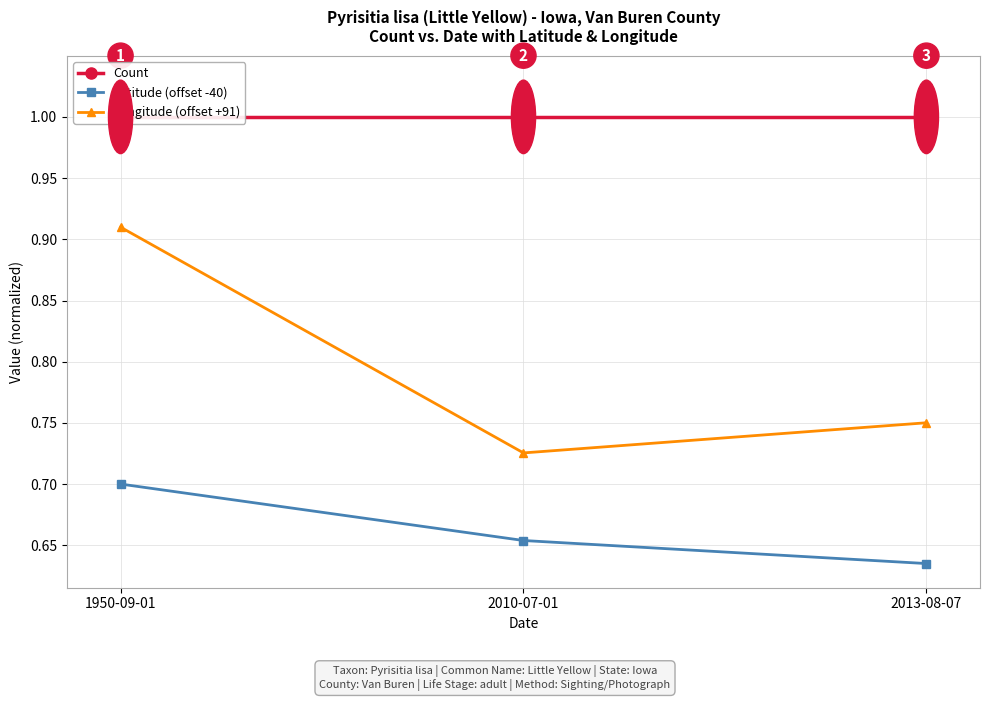

Which category has the highest value in the Latitude (offset -40) series?

1950-09-01